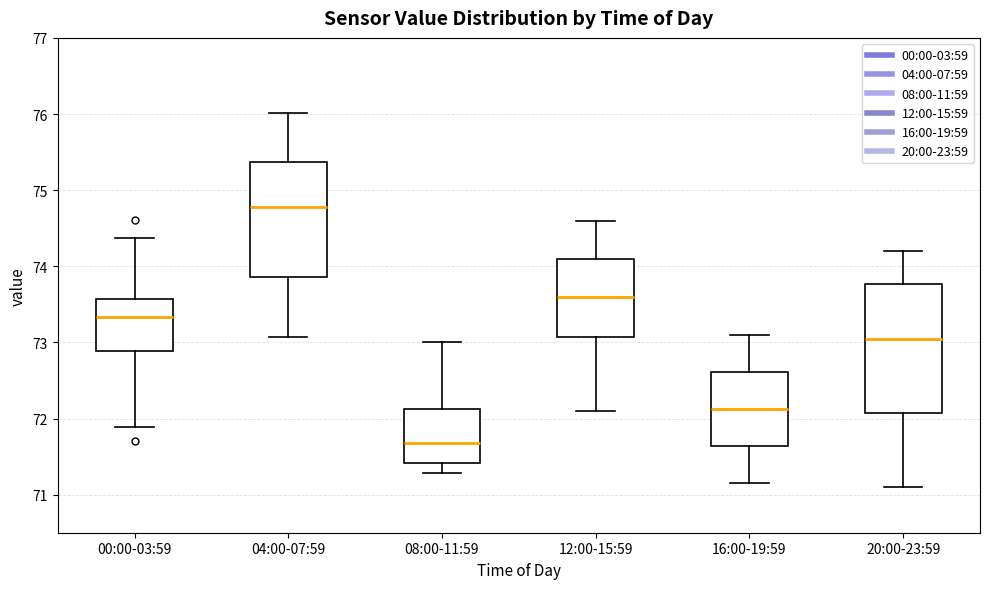

Which box's median line is the highest?

04:00-07:59